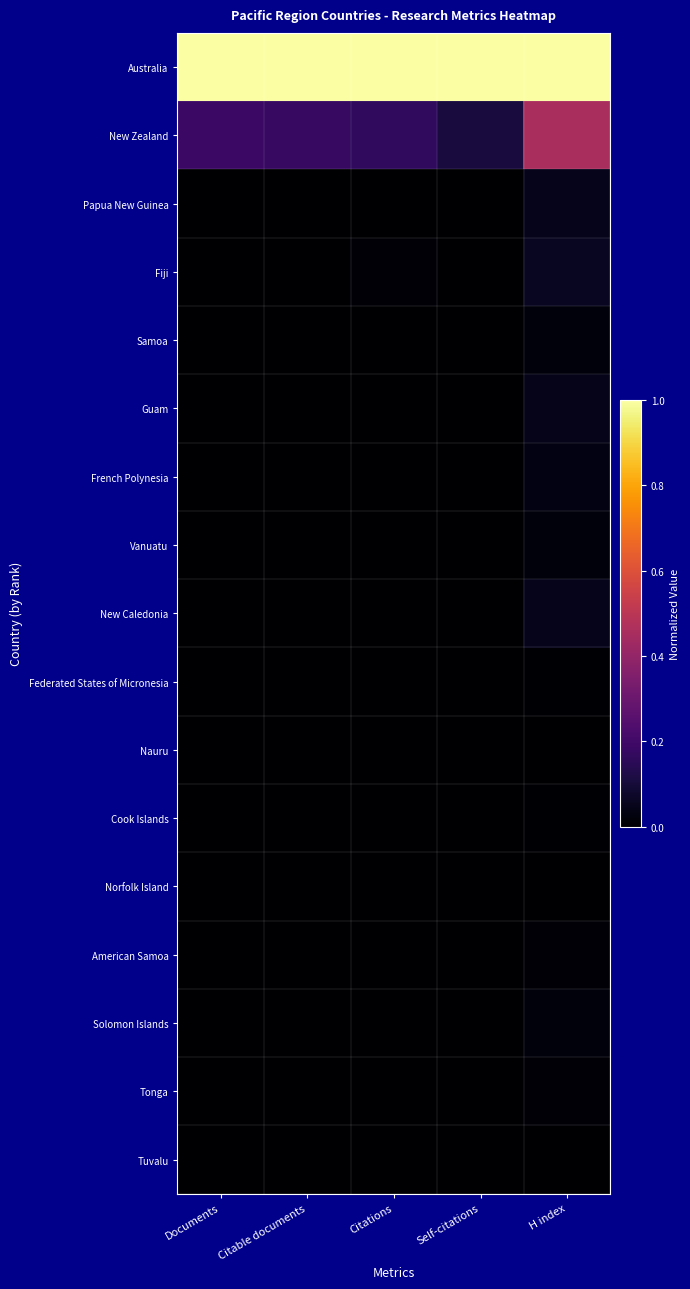

List the series in order of their peak value, highest first.

Australia, New Zealand, Fiji, Papua New Guinea, New Caledonia, Guam, French Polynesia, Samoa, Vanuatu, Solomon Islands, American Samoa, Tonga, Federated States of Micronesia, Cook Islands, Nauru, Tuvalu, Norfolk Island